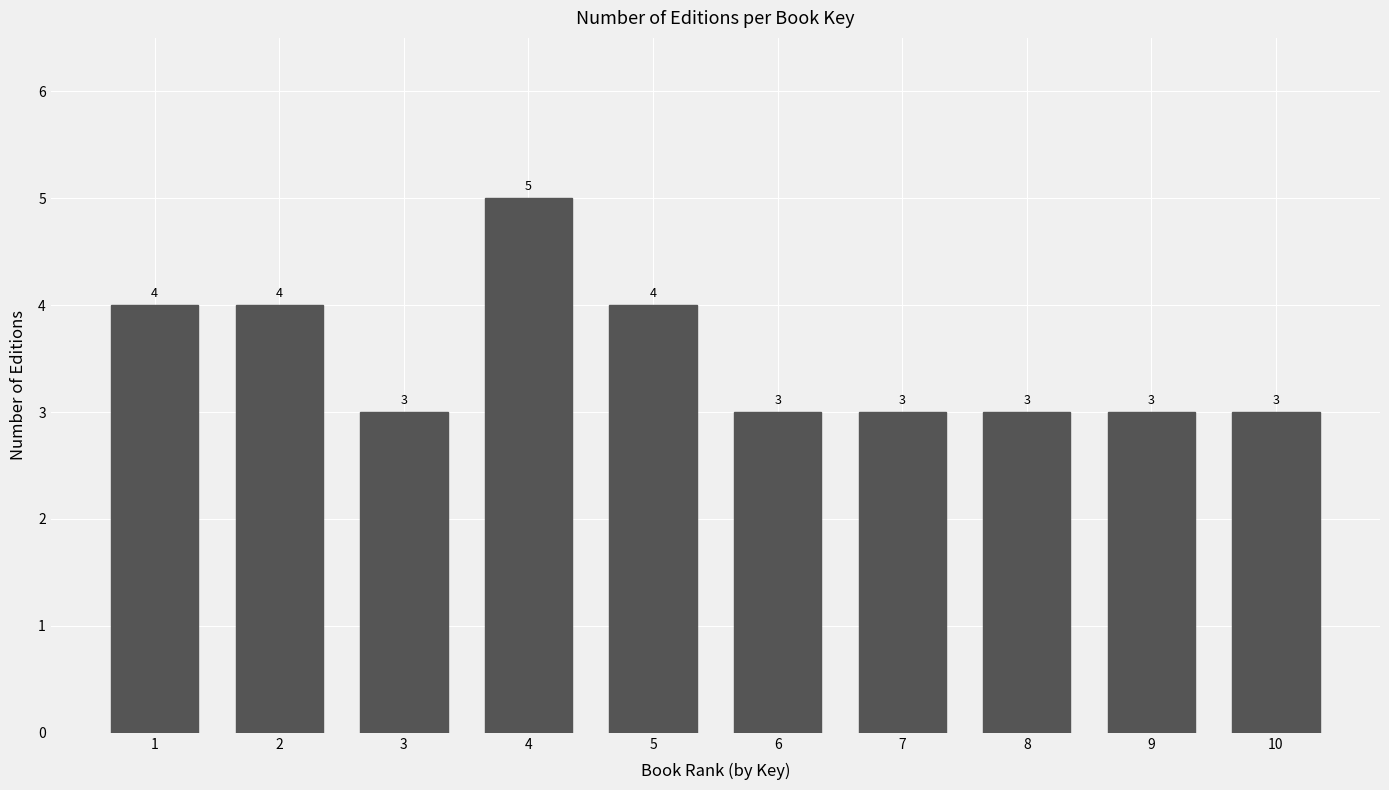

Reading left to right, transcribe all the data shown in this chart.

1=4	2=4	3=3	4=5	5=4	6=3	7=3	8=3	9=3	10=3